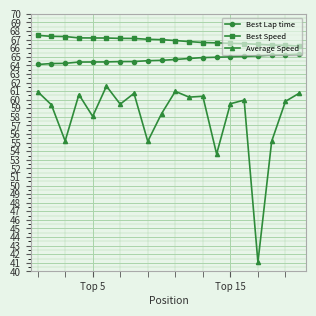

What is the lowest value of the Average Speed series?

41.1